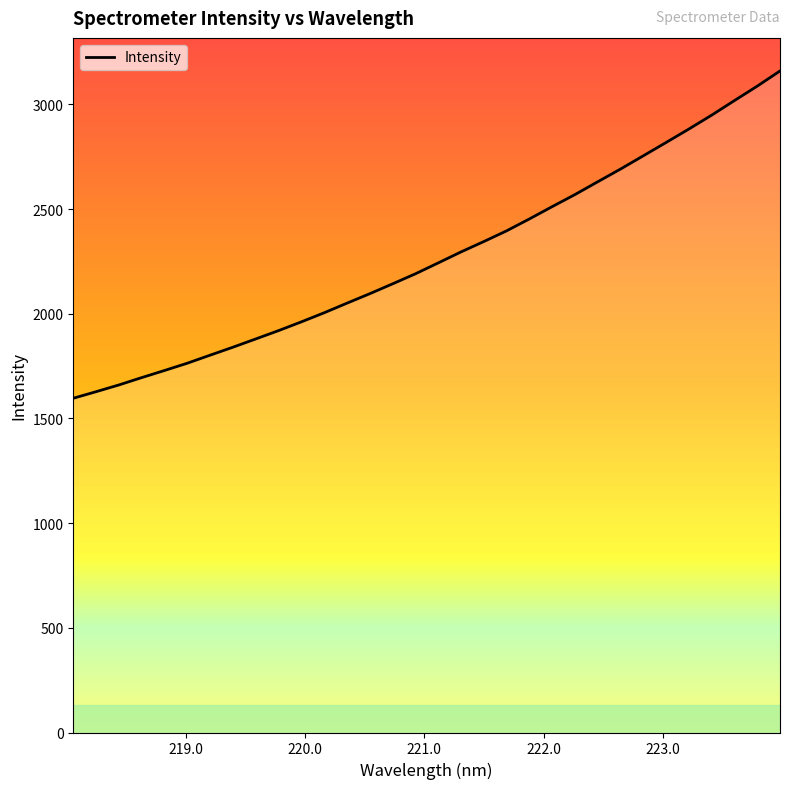

What is the difference between the maximum and minimum values?

1563.2